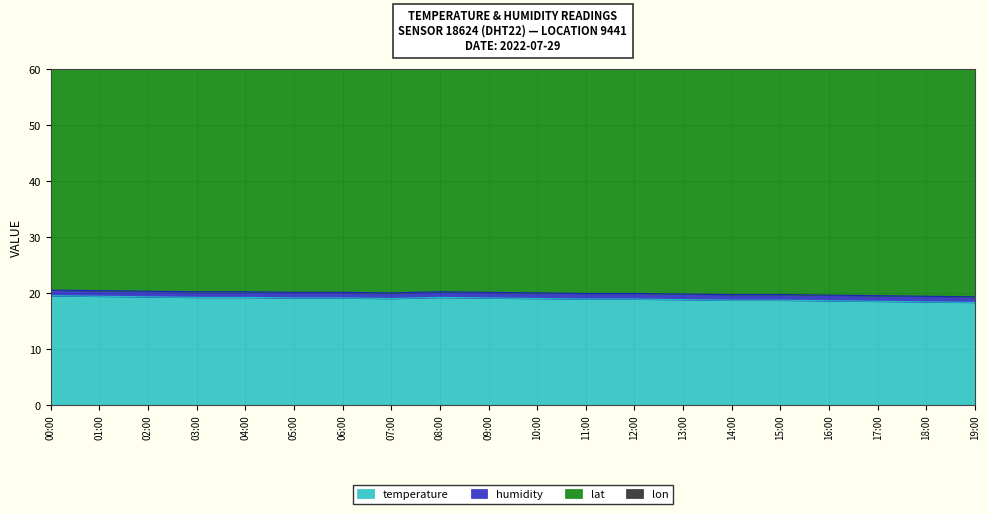

Which series has the largest range (max minus min)?

temperature